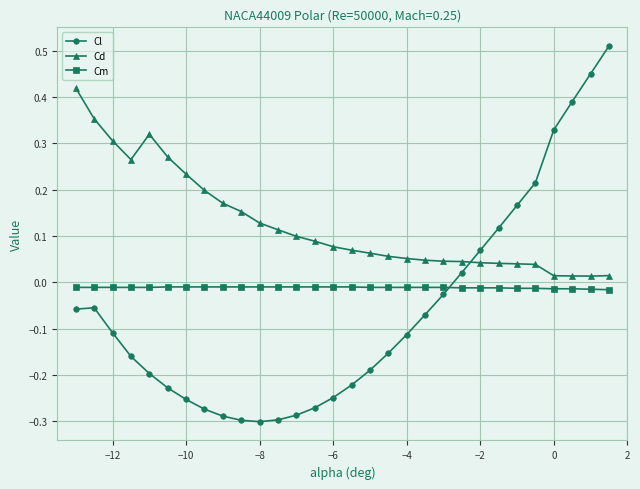

Which series has the largest range (max minus min)?

Cl